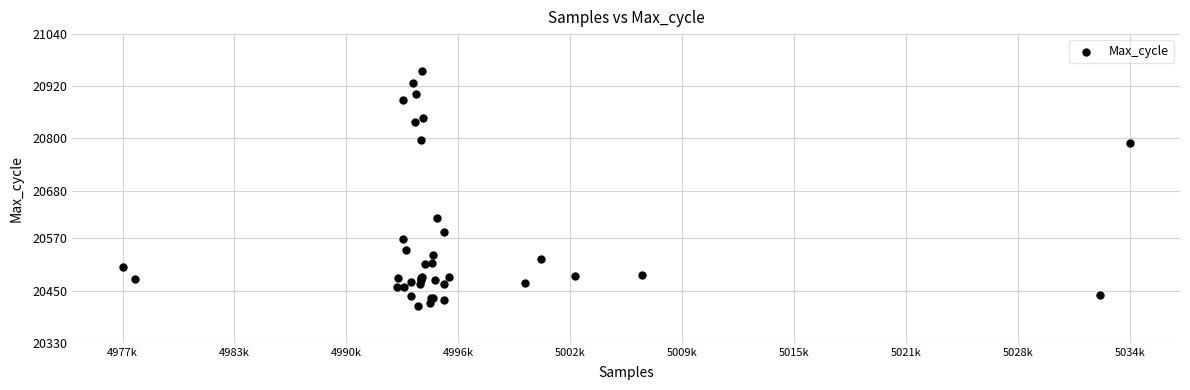

What Y value in the scatter plot is closest to 20685?

20618